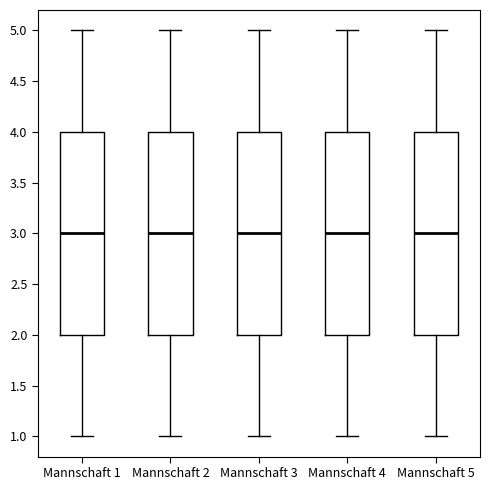

Reading left to right, transcribe this box plot: for each box, give where its median line is, the range the box spans, and where its two whiskers end, as read against the y-axis. The values are not printed on the chart, so give them approximately, as read against the axis.

Mannschaft 1: median 3, box 2 to 4, whiskers 1 to 5
Mannschaft 2: median 3, box 2 to 4, whiskers 1 to 5
Mannschaft 3: median 3, box 2 to 4, whiskers 1 to 5
Mannschaft 4: median 3, box 2 to 4, whiskers 1 to 5
Mannschaft 5: median 3, box 2 to 4, whiskers 1 to 5